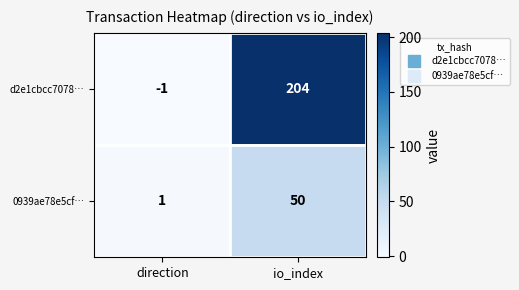

At how many categories does at least one series exceed 0?

2